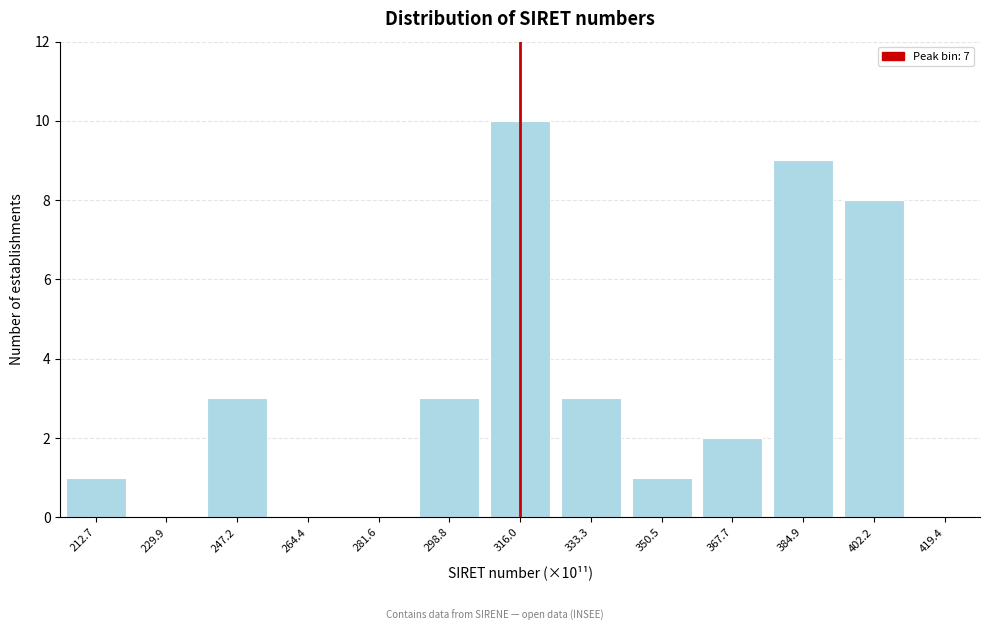

Reading left to right, what are all the values shown in this chart?

212.7=1	229.9=0	247.2=3	264.4=0	281.6=0	298.8=3	316.0=10	333.3=3	350.5=1	367.7=2	384.9=9	402.2=8